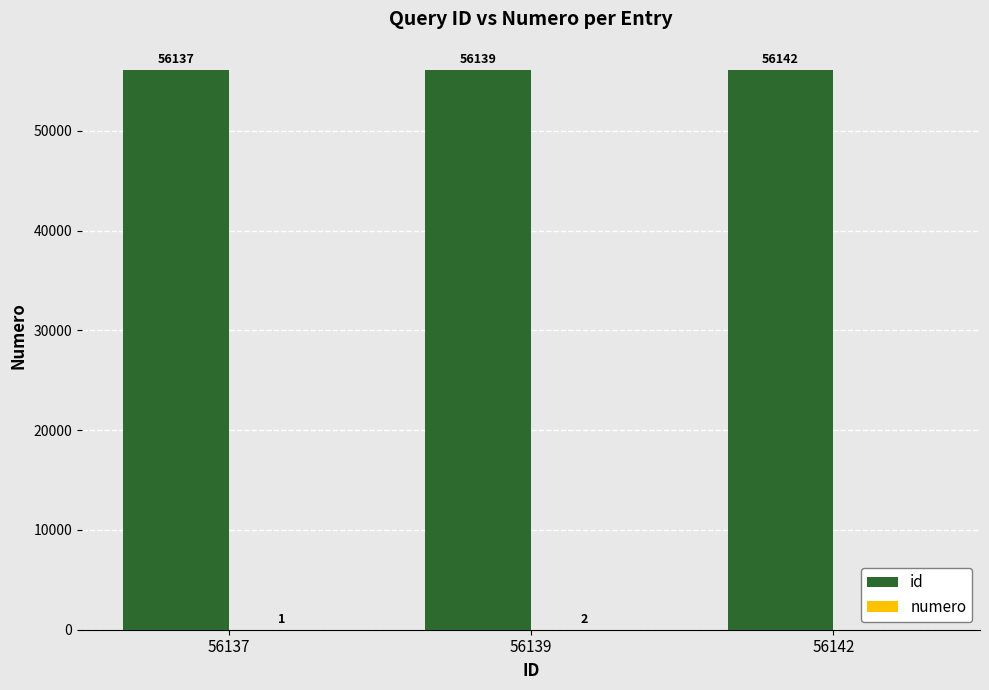

Where is id nearest to the value 56139?

56139